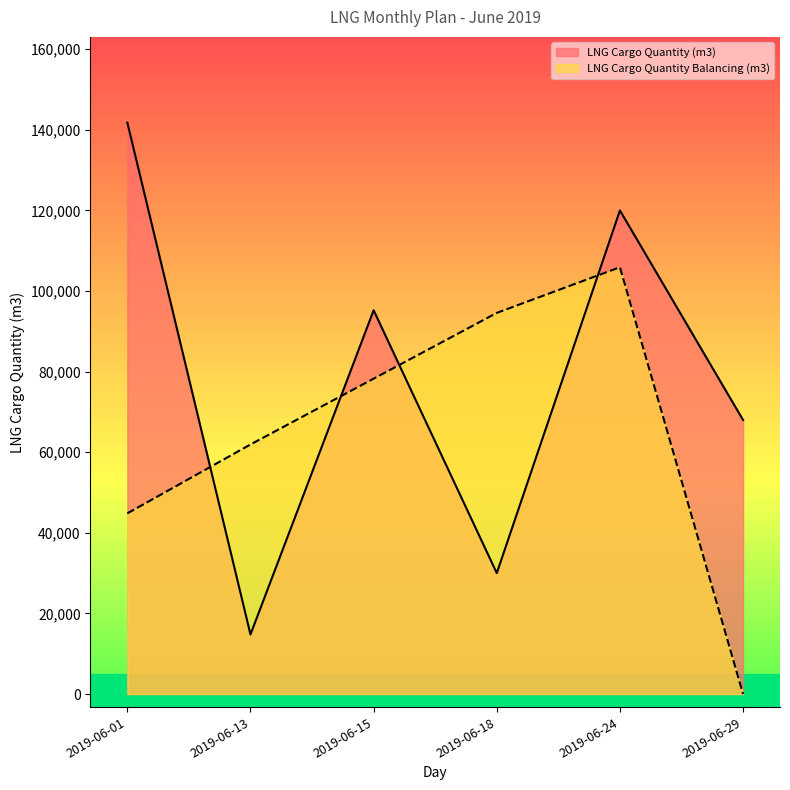

Which category has the highest value in the LNG Cargo Quantity (m3) series?

2019-06-01